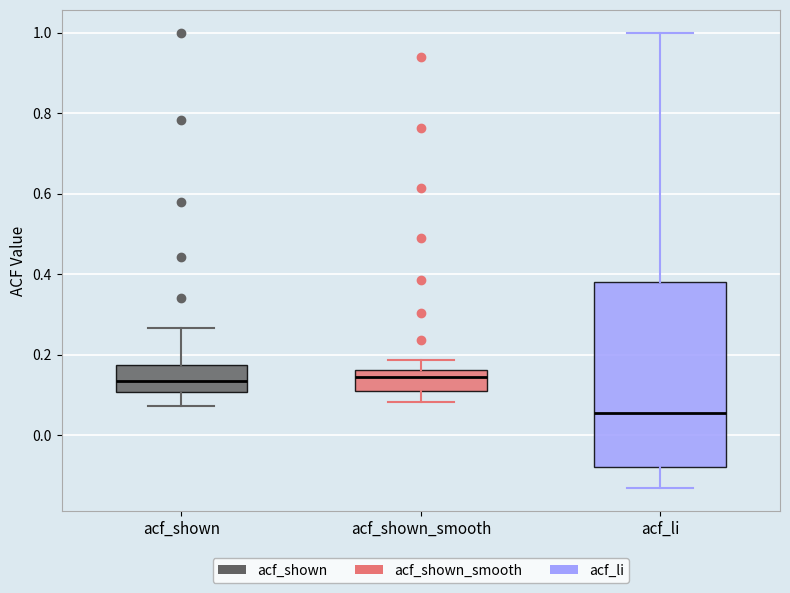

Where is the upper edge of the box for acf_li on the y-axis? The values are not printed on the chart, so give them approximately, as read against the axis.

0.38